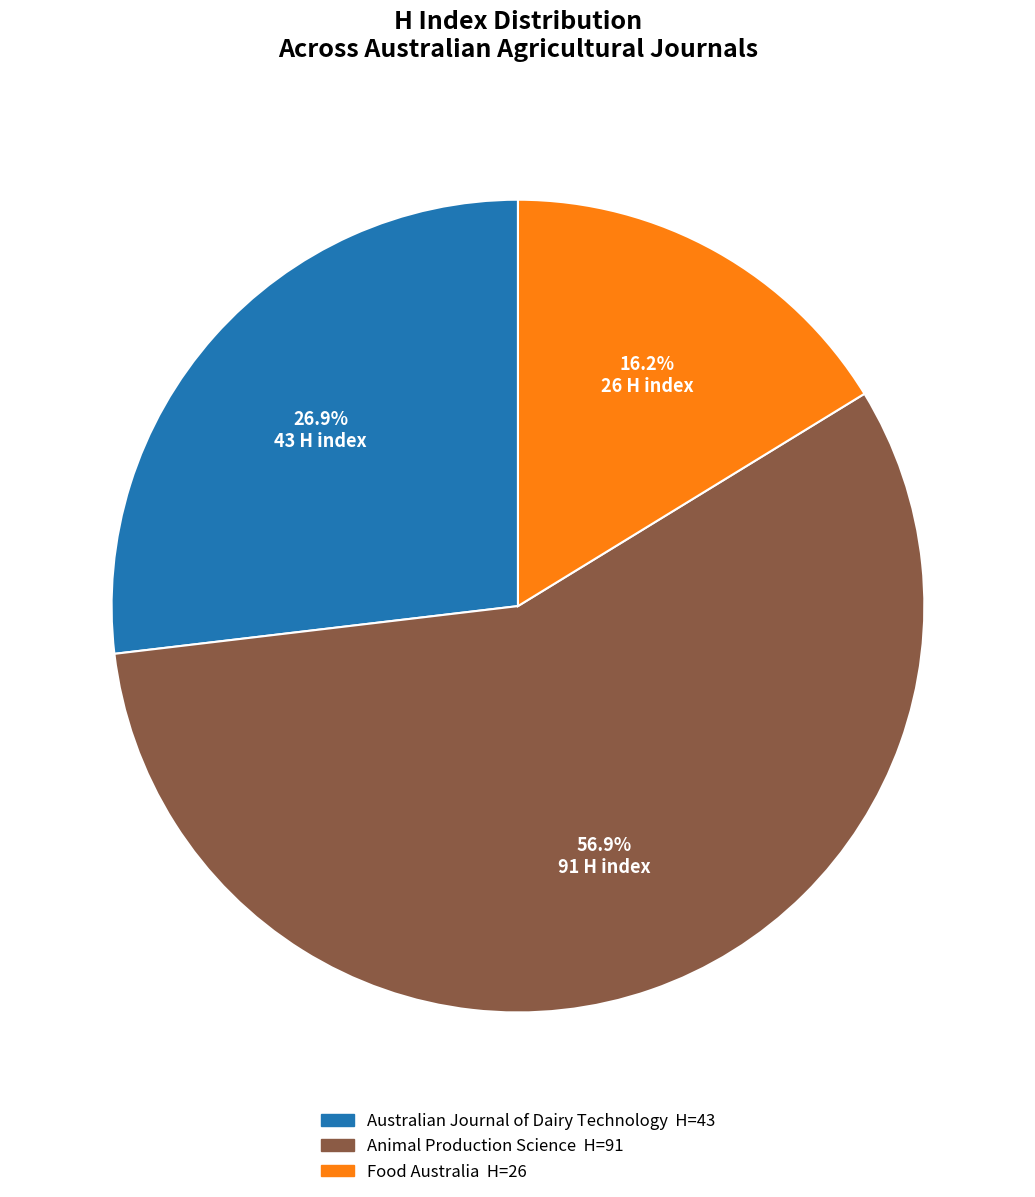

To the nearest percent, what percentage of the pie is Animal Production Science?

57%